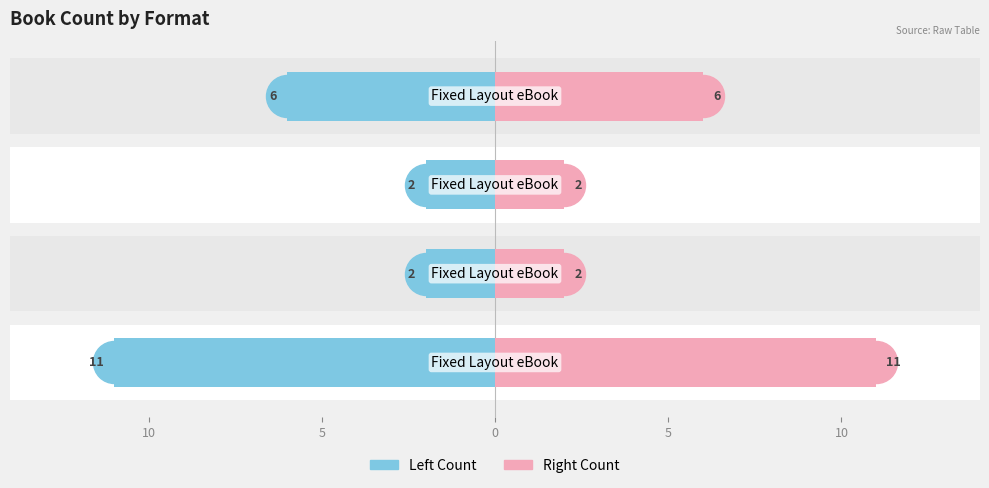

Reading left to right, list all the values displayed in this chart.

Count (left): -11	-2	-2	-6
Count (right): 11	2	2	6